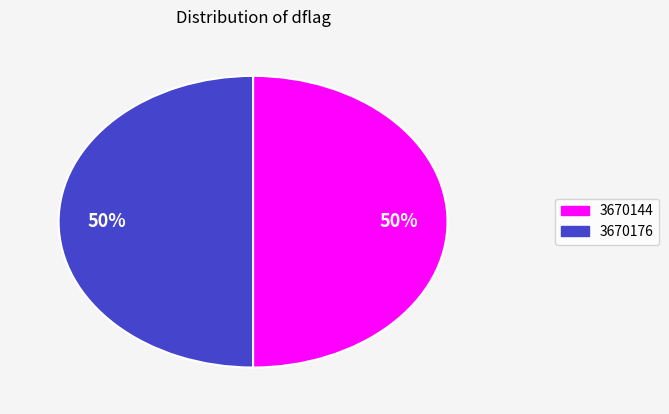

What percentage is the 3670176 slice, to the nearest percent?

50%